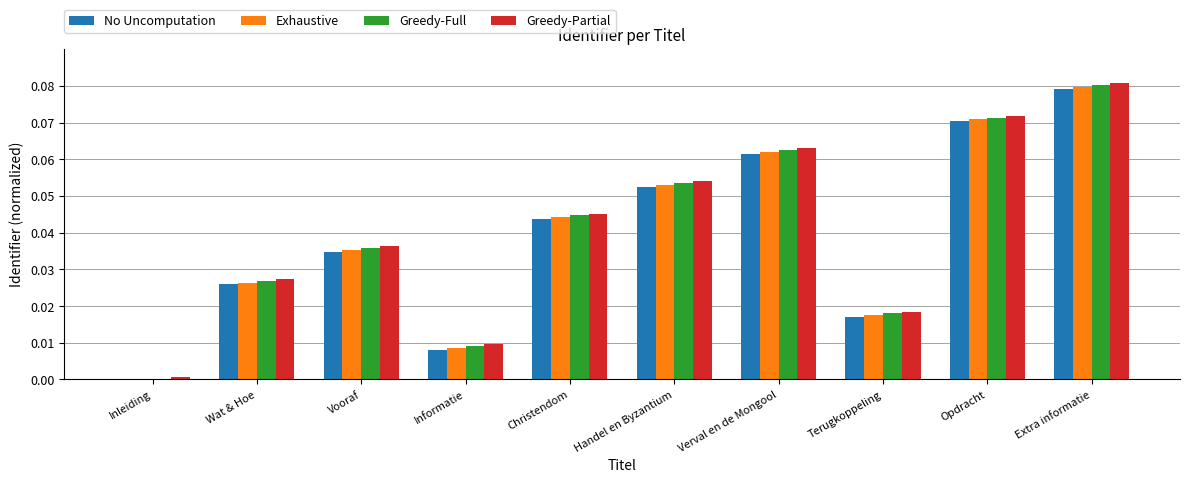

Is the value of No Uncomputation at Inleiding greater than the value of Exhaustive at Opdracht?

No